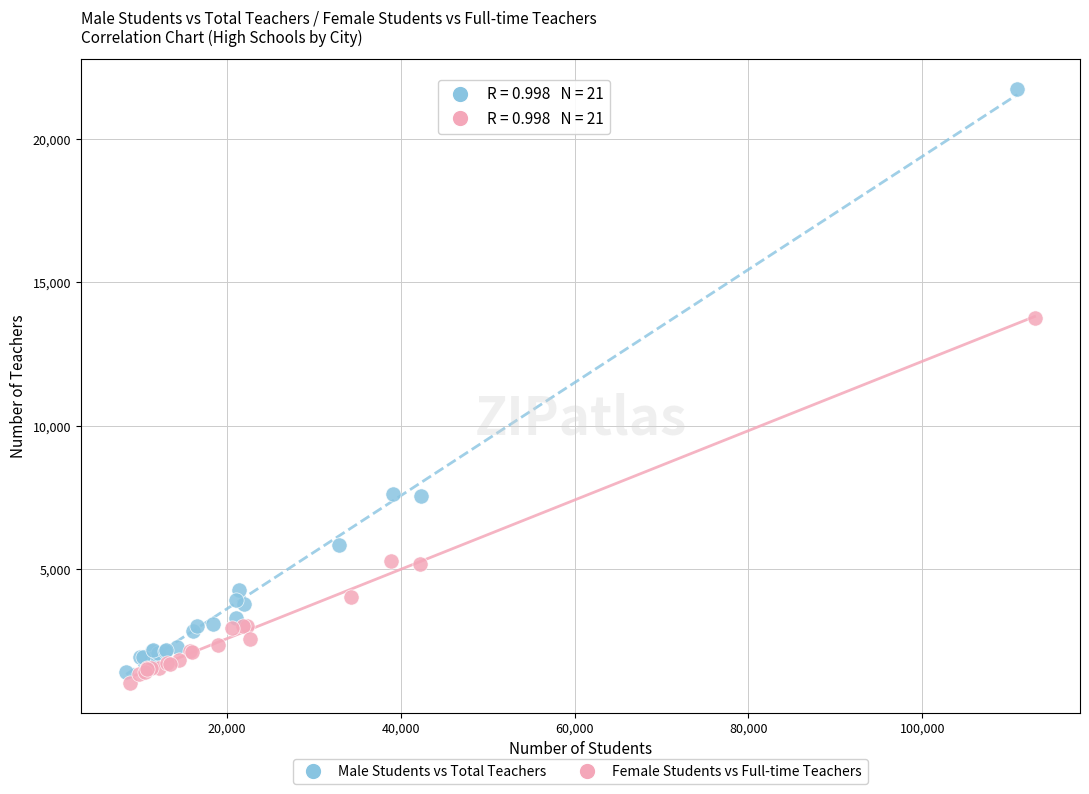

Which series has the largest Y range (max minus min)?

Male Students vs Total Teachers